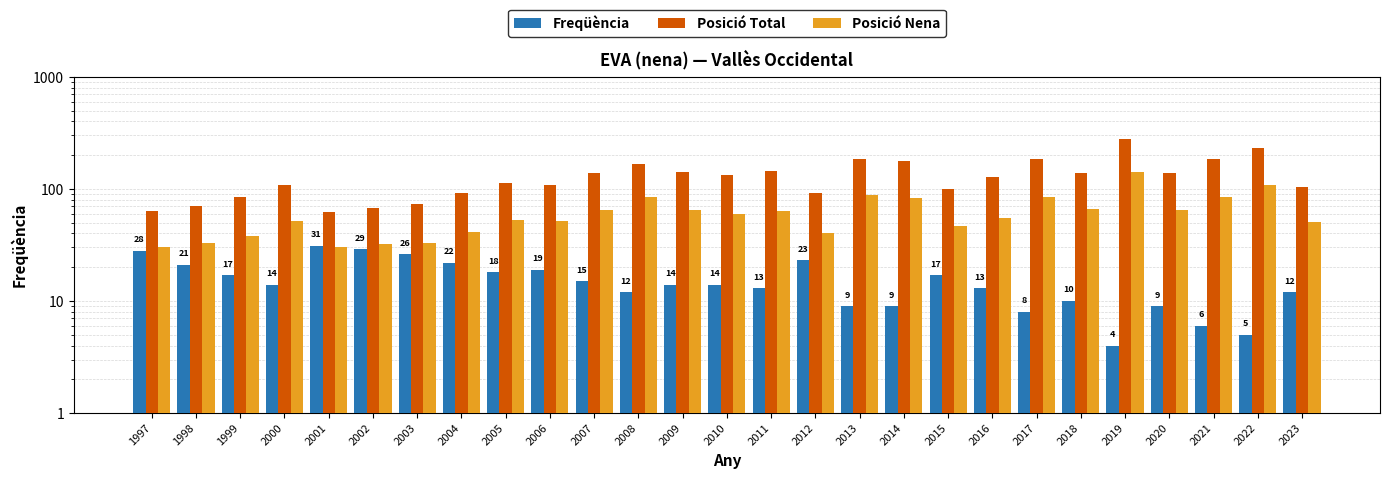

Reading right to left, transcribe all the data shown in this chart.

Freqüència: 12	5	6	9	4	10	8	13	17	9	9	23	13	14	14	12	15	19	18	22	26	29	31	14	17	21	28
Posició Total: 103	230	184	139	277	138	183	127	99	179	185	92	144	132	140	166	139	109	113	91	73	68	62	109	84	71	63
Posició Nena: 51	109	85	65	140	66	84	55	47	83	89	40	64	60	65	84	65	52	53	41	33	32	30	52	38	33	30